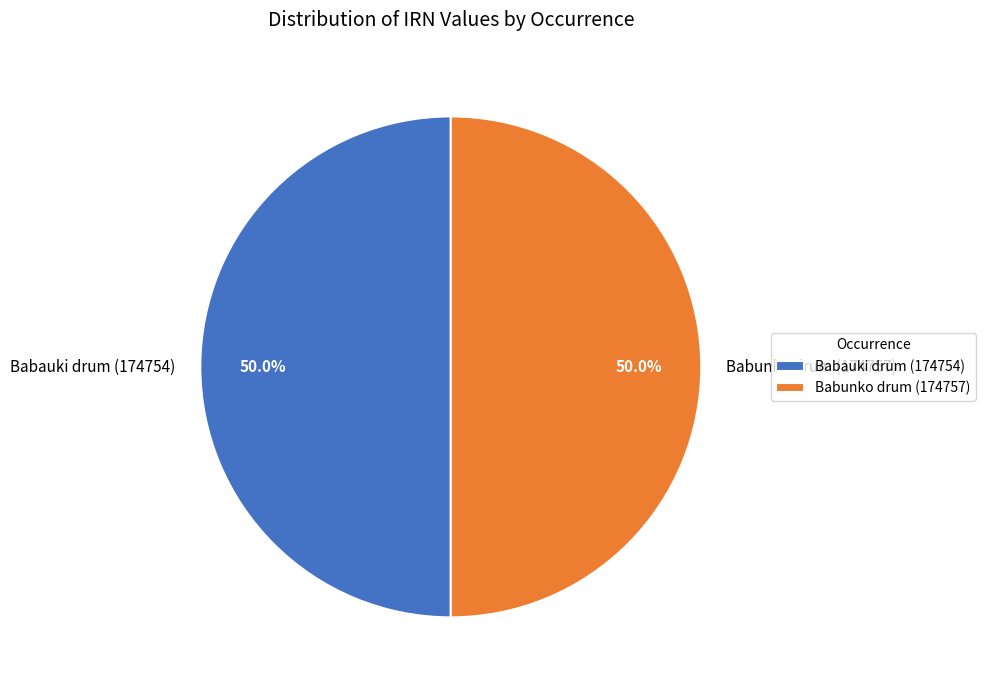

Approximately how many times larger is the value at Babunko drum (174757) compared to Babauki drum (174754)?

1.0